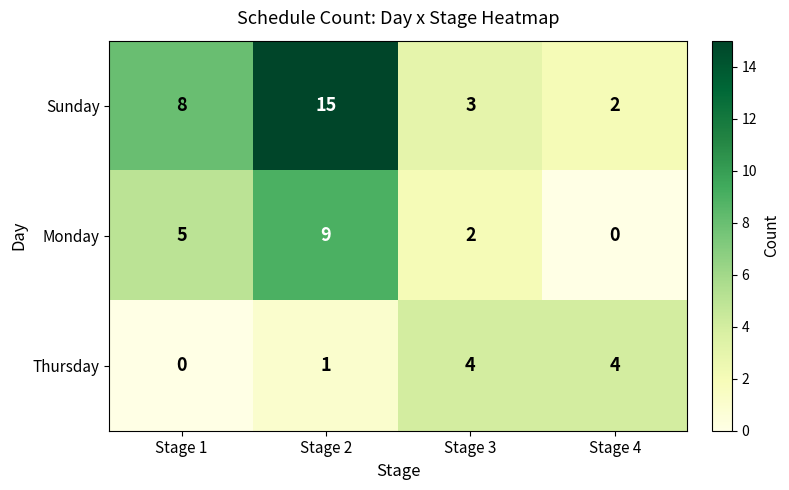

True or false: Thursday has a value of 4 at Stage 3.

True